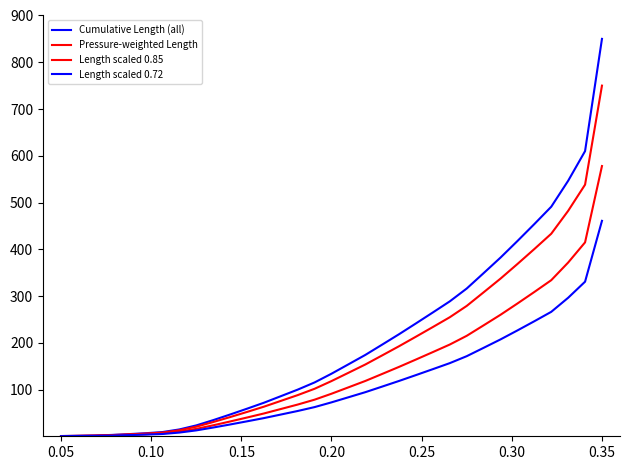

True or false: Pressure-weighted Length has more than 1 points higher than both neighbors.

False